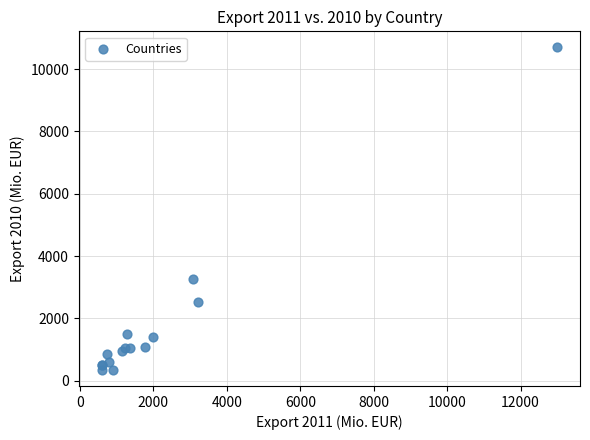

What Y value in the scatter plot is closest to 5520?

3248.7